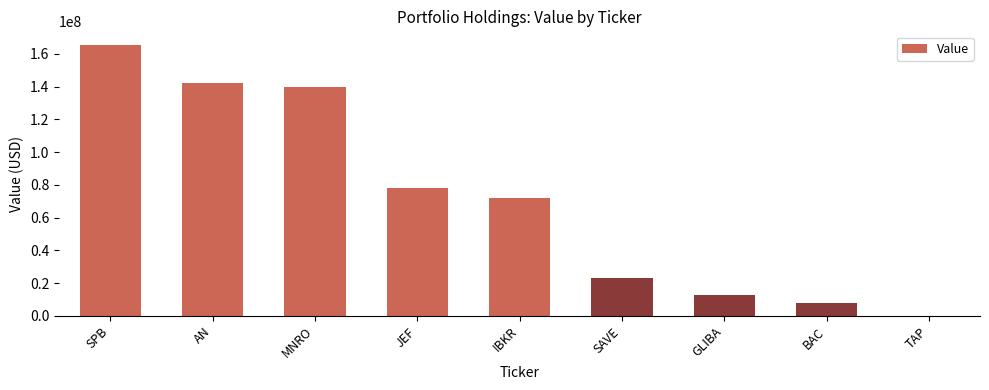

What is the change in value from AN to GLIBA?

-129176000